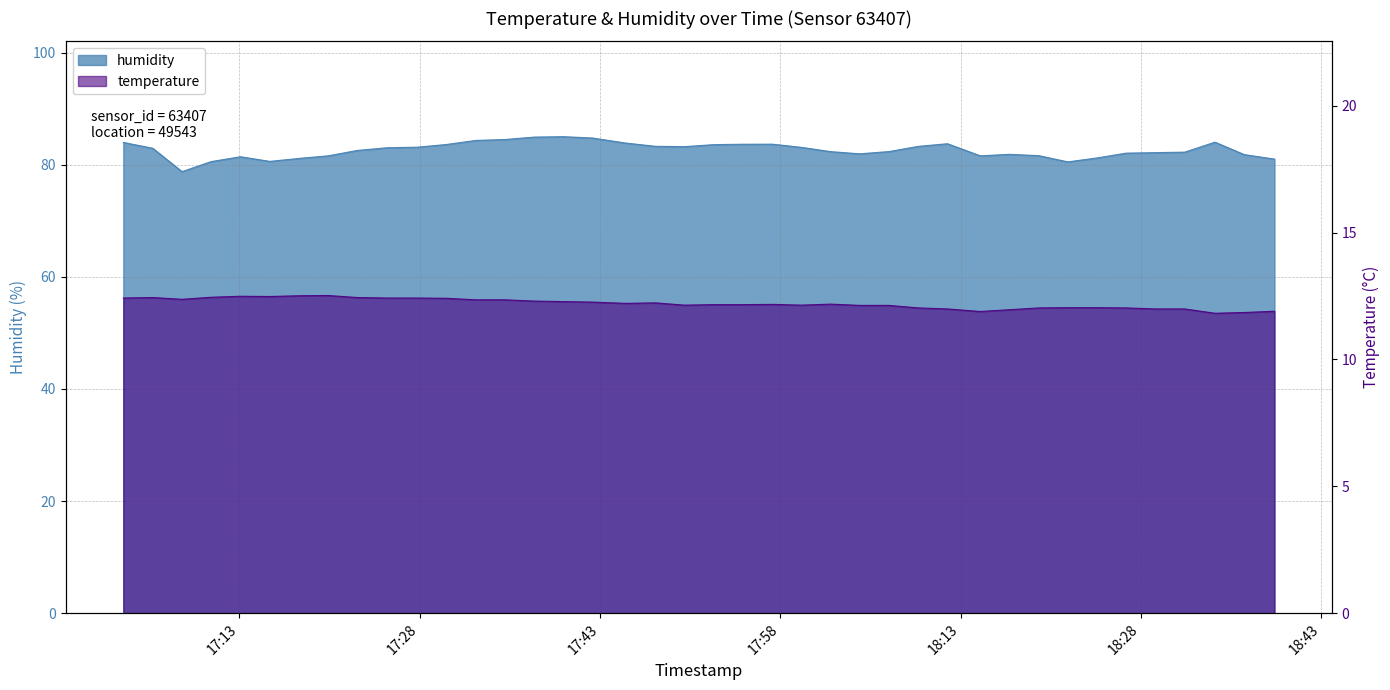

Which category has the lowest value across all series?

2022-11-04T18:34:09